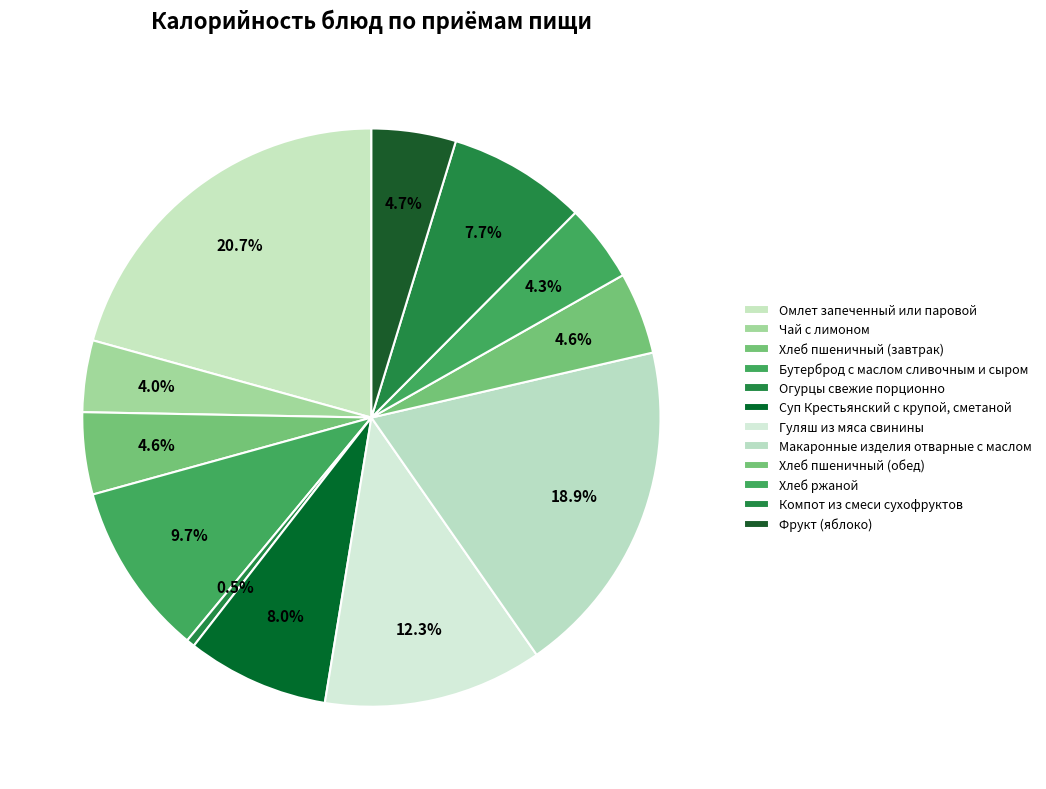

Rank the categories by value from lowest to highest.

Огурцы свежие порционно, Чай с лимоном, Хлеб ржаной, Хлеб пшеничный (завтрак), Хлеб пшеничный (обед), Фрукт (яблоко), Компот из смеси сухофруктов, Суп Крестьянский с крупой, сметаной, Бутерброд с маслом сливочным и сыром, Гуляш из мяса свинины, Макаронные изделия отварные с маслом, Омлет запеченный или паровой